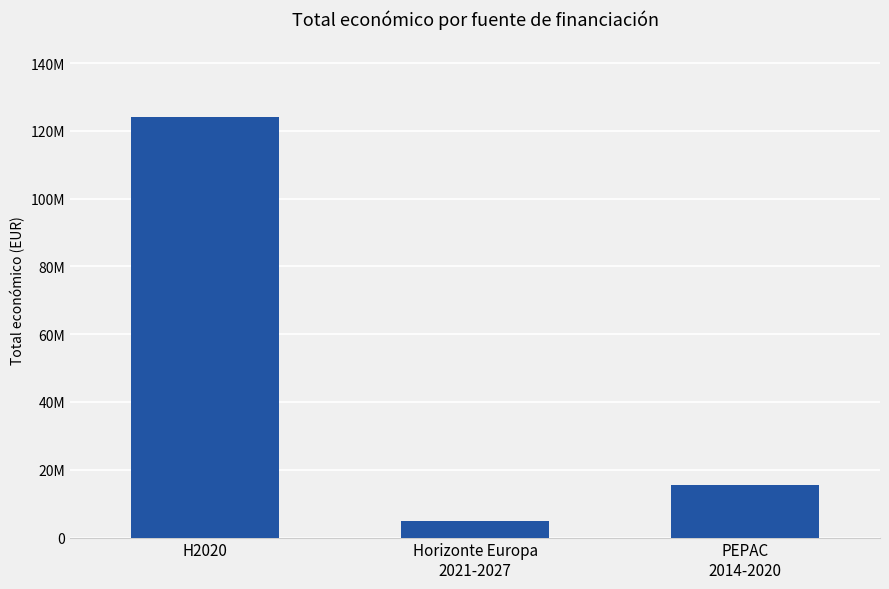

What is the average value?

48159019